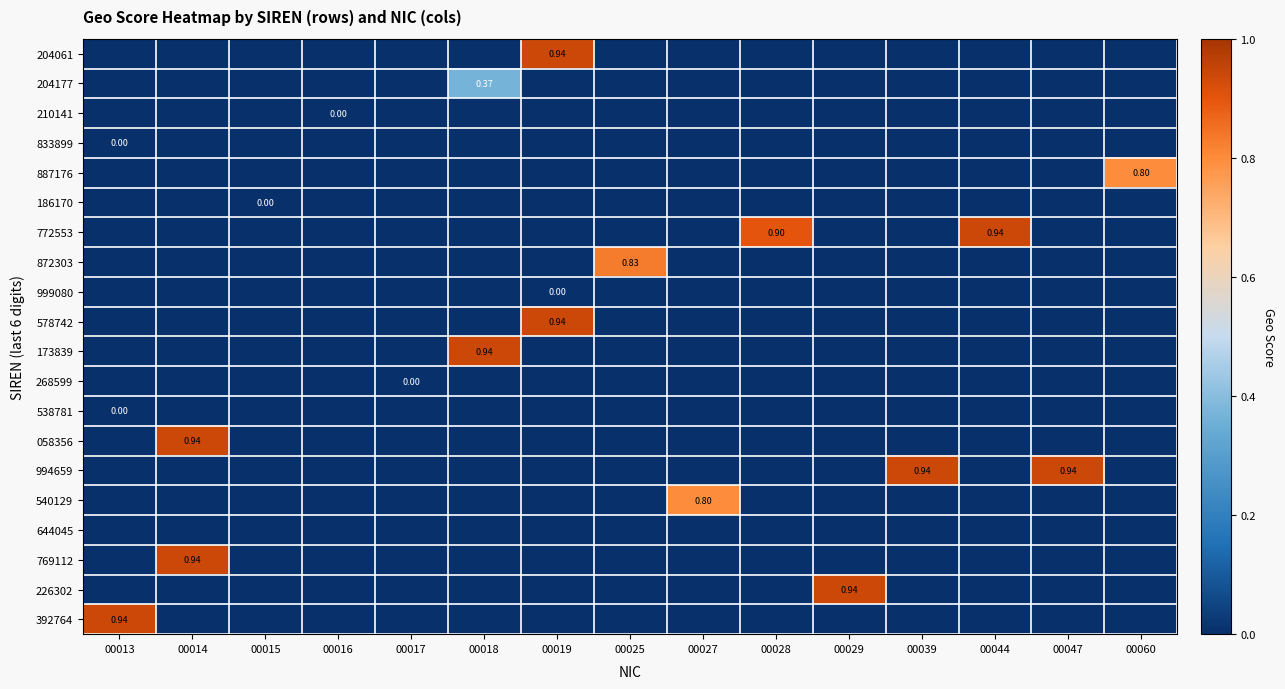

Count the number of data series in this chart.

20